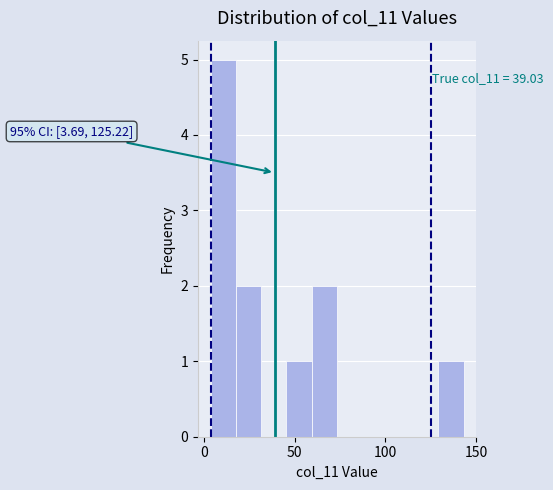

Read against the x-axis, roughly where is the centre of the tallest bar?

10